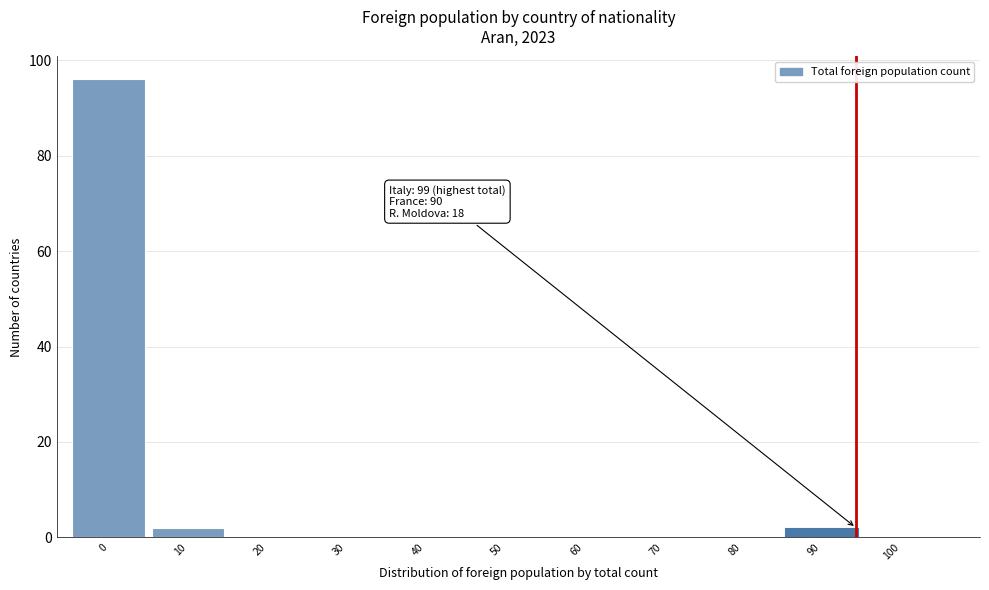

Reading right to left, list all the values displayed in this chart.

100=0	90=2	80=0	70=0	60=0	50=0	40=0	30=0	20=0	10=2	0=96